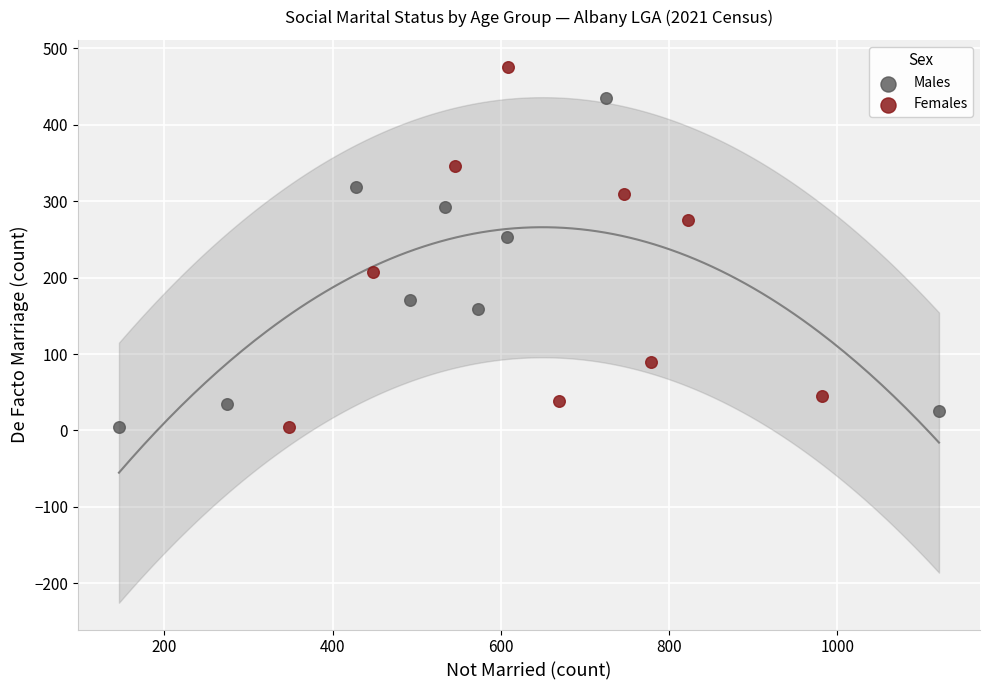

Which series has the largest Y range (max minus min)?

Females